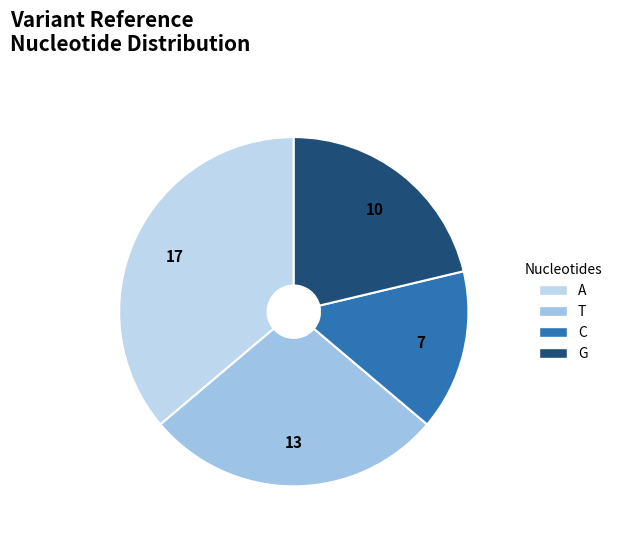

To the nearest percent, what is the average slice percentage?

25%